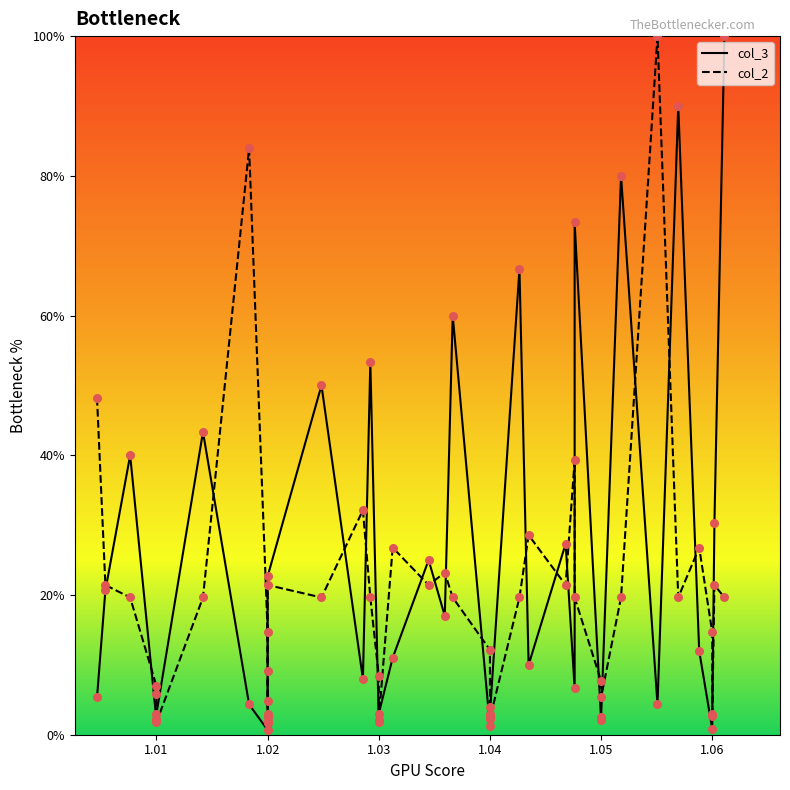

Which series has the largest total across all categories?

col_3